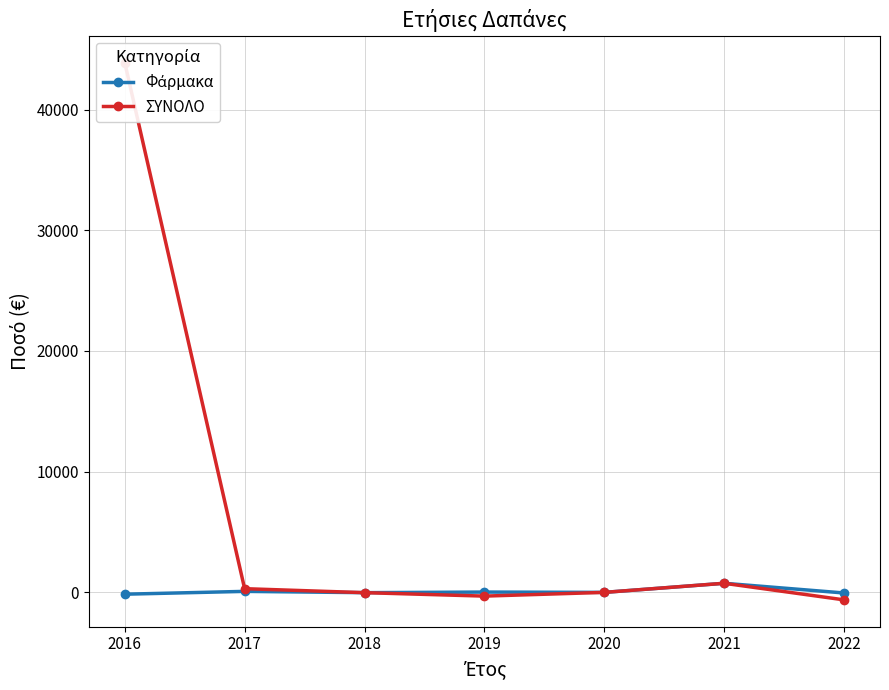

Count the number of categories in the chart.

7